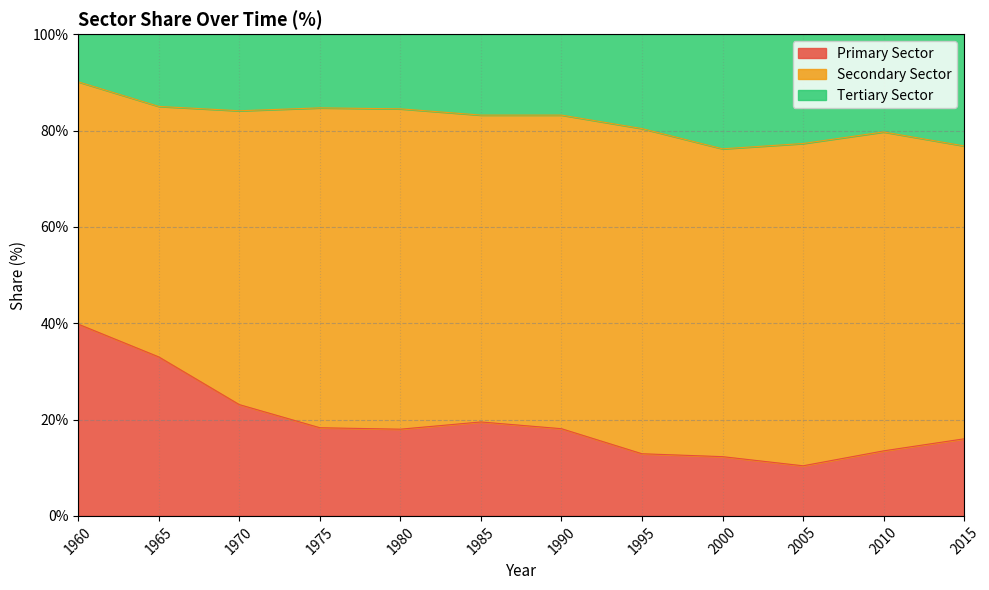

What is the total value across all series at 1965?

100.0